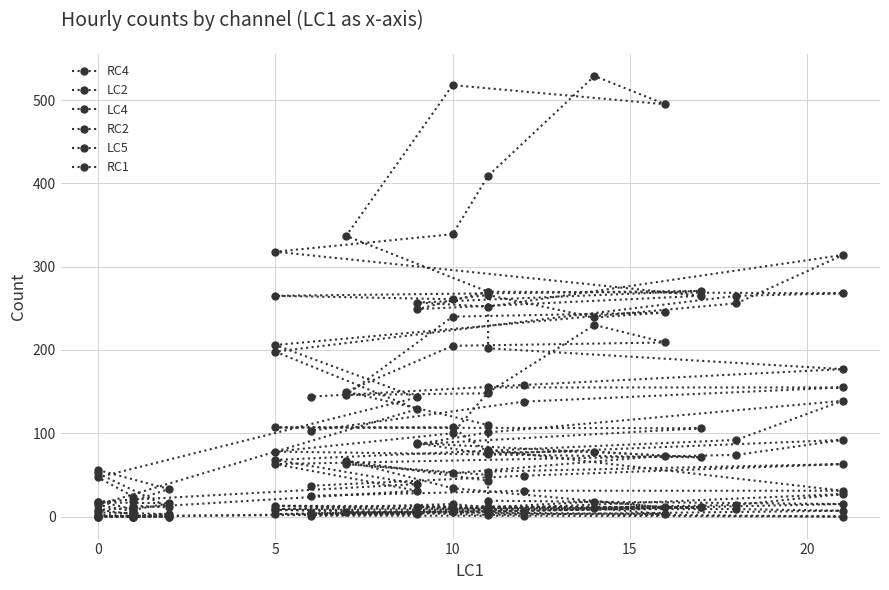

At 5, list the series in order from smallest to largest.

LC5, RC1, RC2, LC4, LC2, RC4